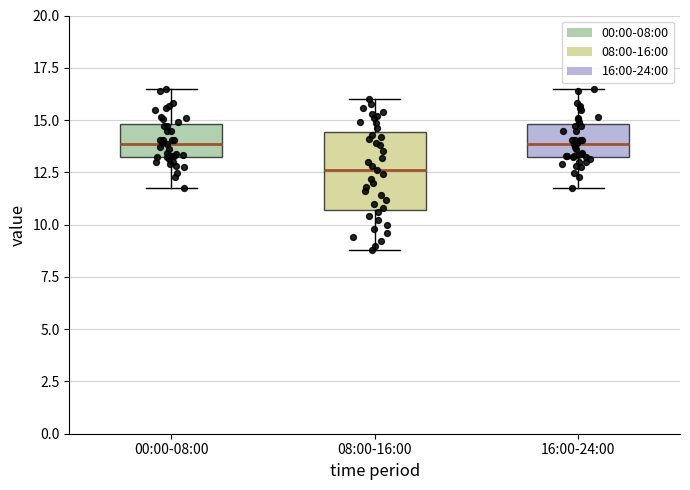

Where is the upper edge of the box for 08:00-16:00 on the y-axis? The values are not printed on the chart, so give them approximately, as read against the axis.

14.5